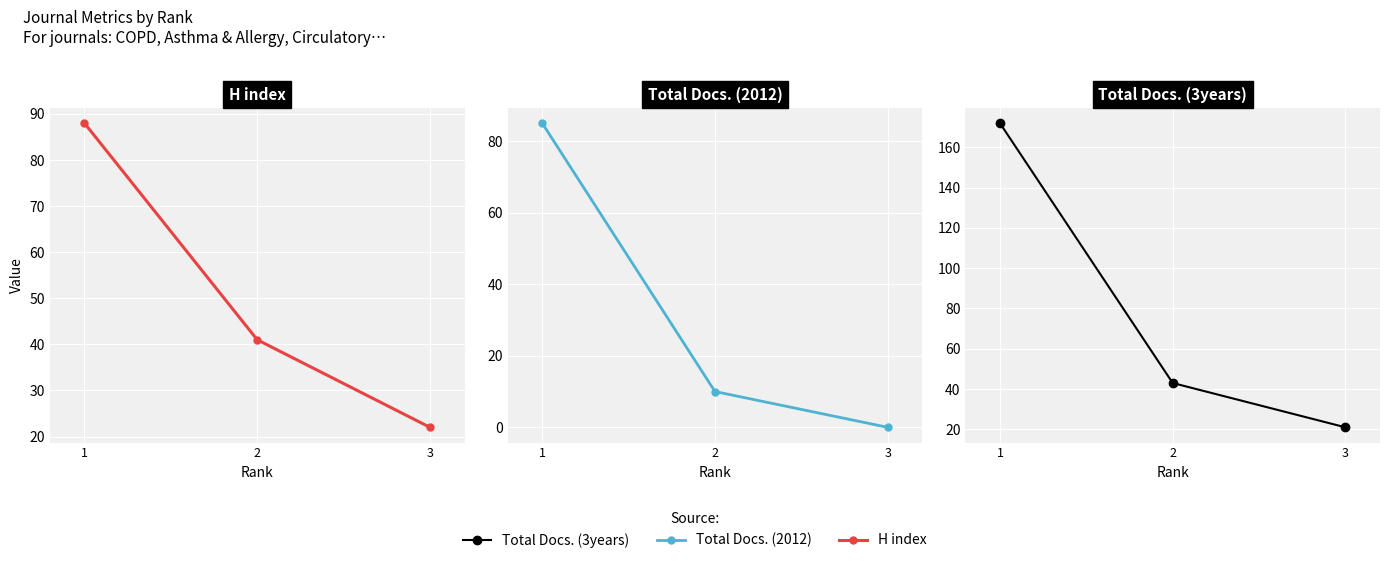

List the labels in order of Total Docs. (2012) value, smallest first.

3, 2, 1